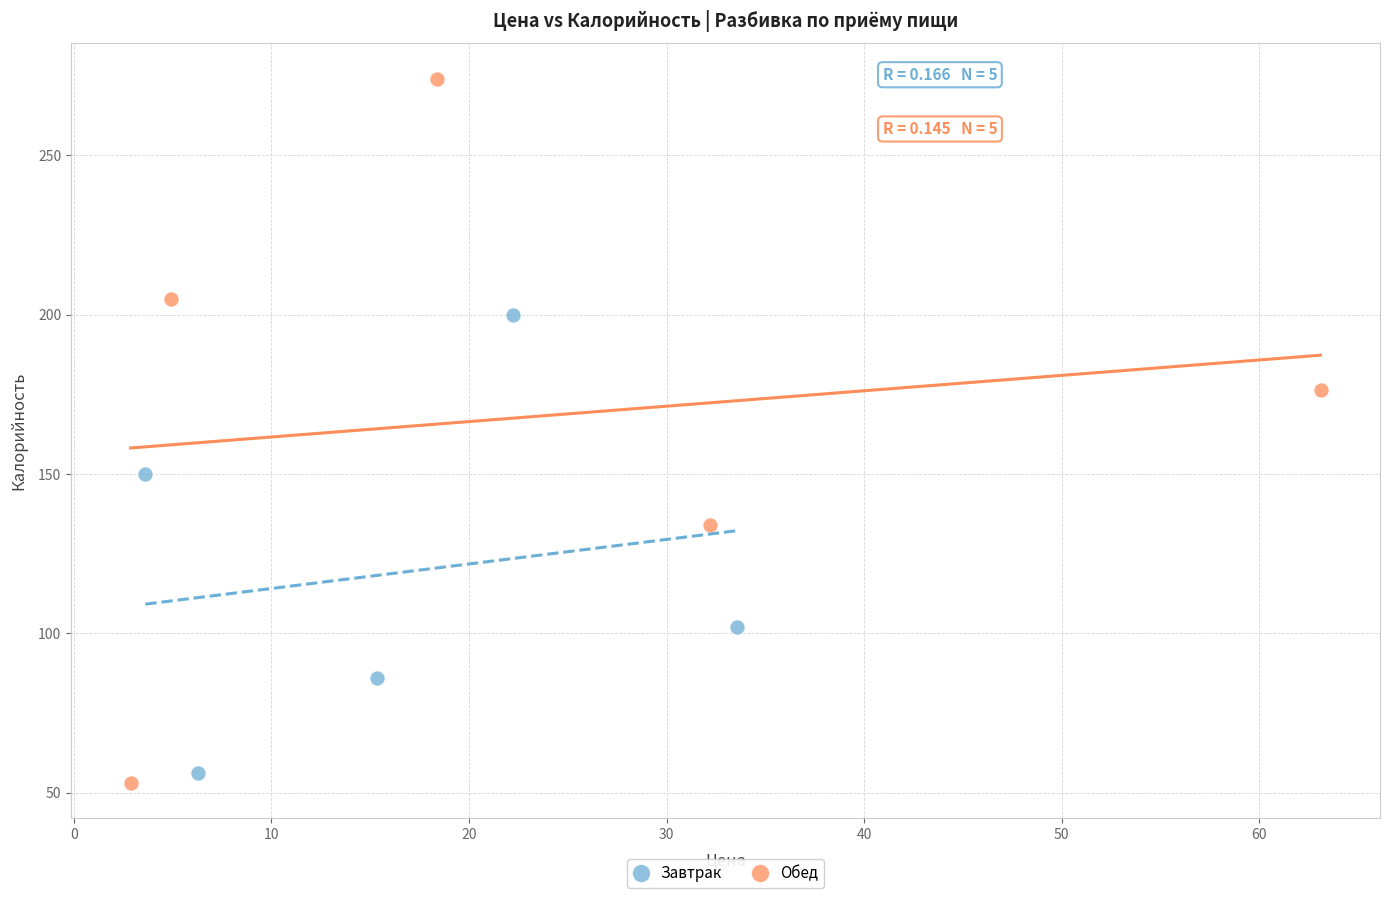

Which series has the widest spread of Y values?

Обед